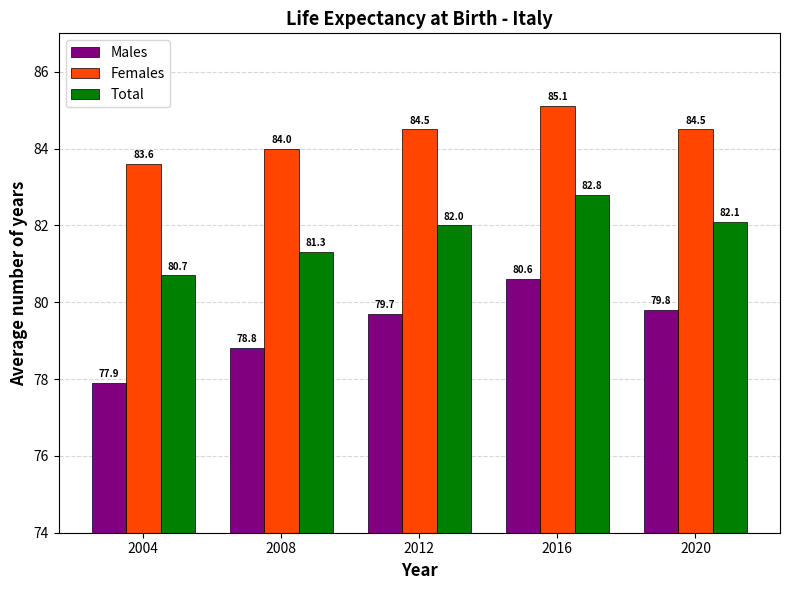

Is it true that Females equals 30.6 at 2016?

False